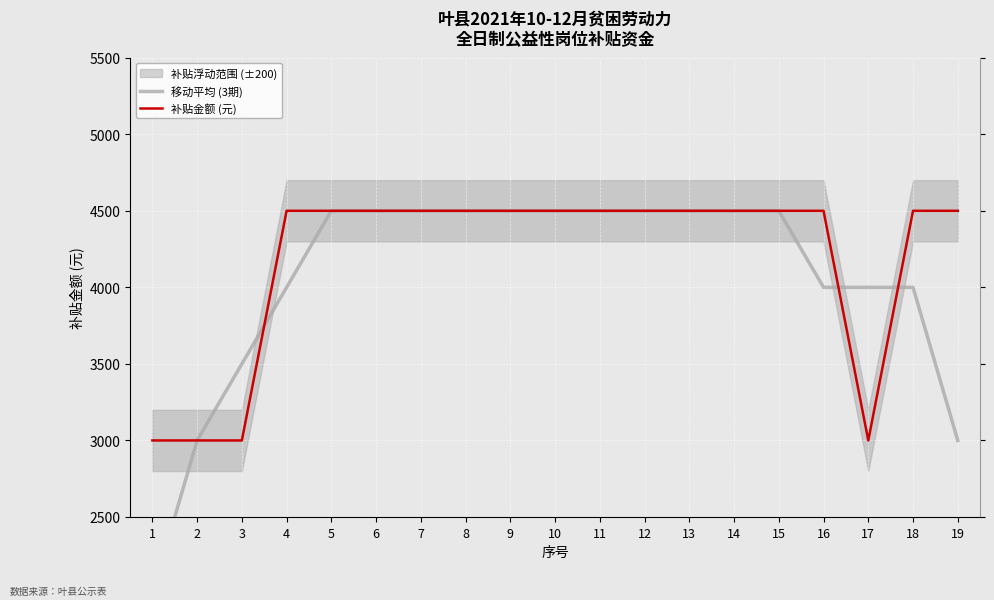

Reading left to right, extract all data points from this chart.

移动平均 (3期): 1=2000	2=3000	3=3500	4=4000	5=4500	6=4500	7=4500	8=4500	9=4500	10=4500	11=4500	12=4500	13=4500	14=4500	15=4500	16=4000	17=4000	18=4000	19=3000
补贴金额 (元): 1=3000	2=3000	3=3000	4=4500	5=4500	6=4500	7=4500	8=4500	9=4500	10=4500	11=4500	12=4500	13=4500	14=4500	15=4500	16=4500	17=3000	18=4500	19=4500